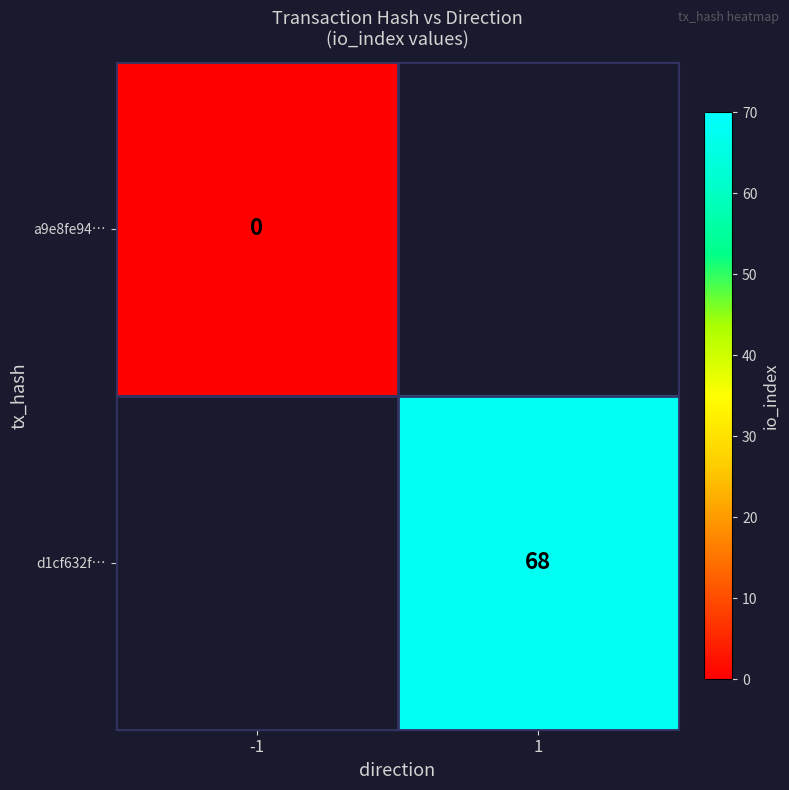

At which category does the chart reach its peak across all series?

1